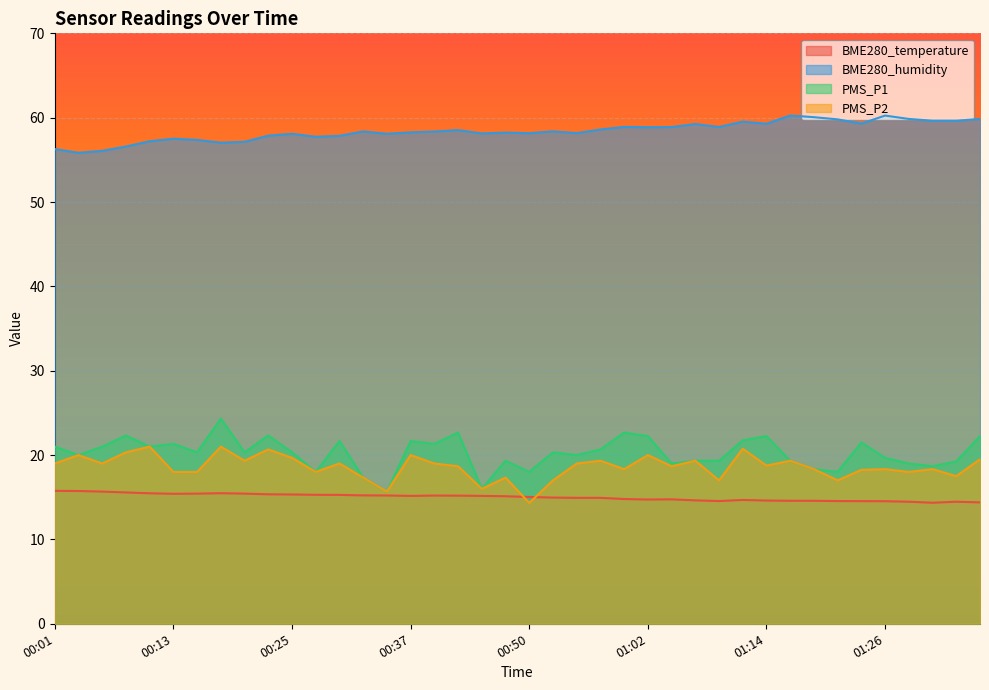

At how many categories does at least one series exceed 55?

40